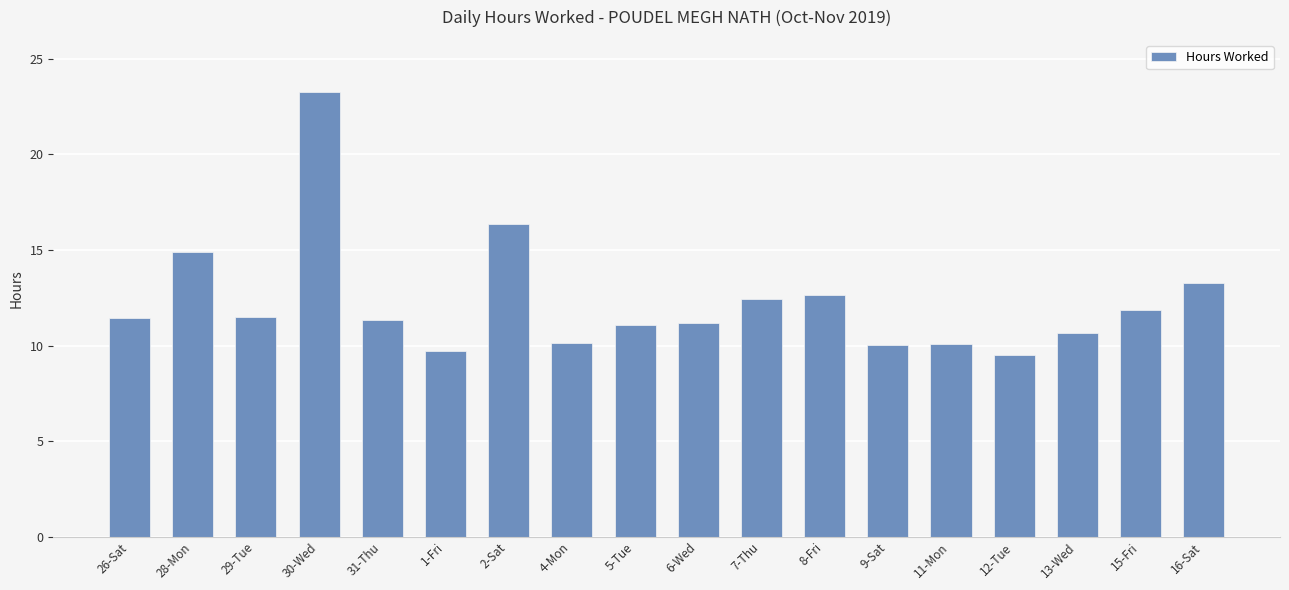

What is the difference between the second highest and minimum values?

6.9